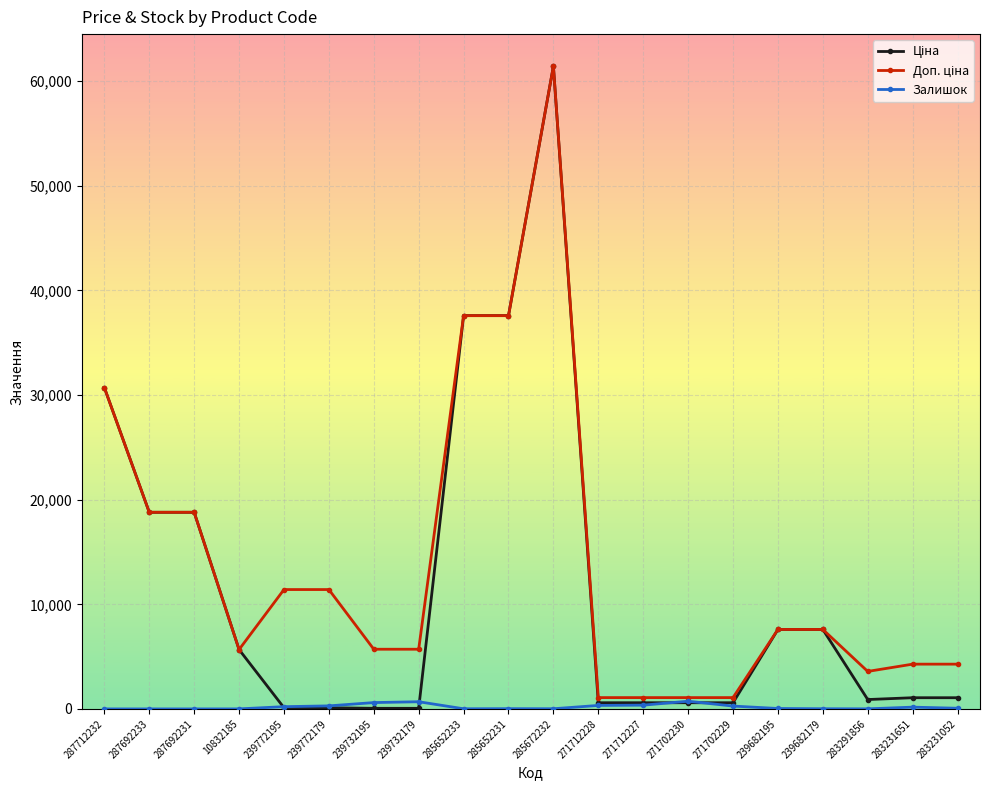

True or false: Залишок has a value of 0.0 at 287692233.

True